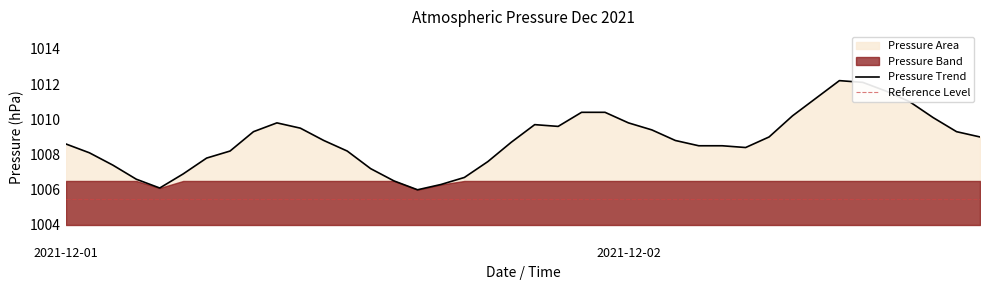

What is the maximum value for Pressure Trend?

1012.2